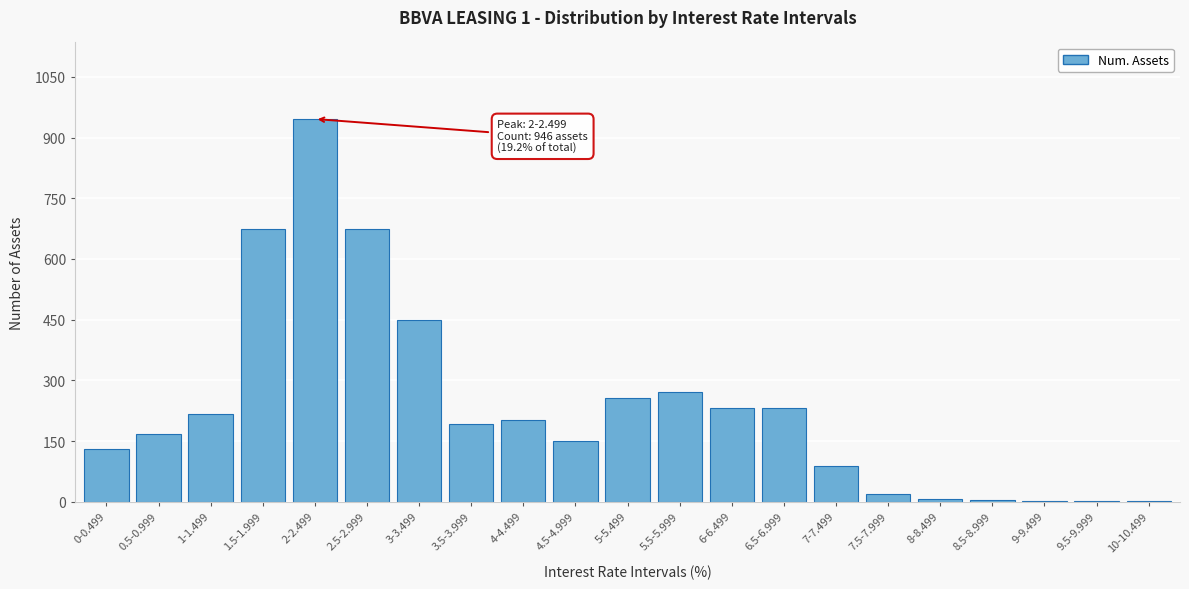

What is the maximum value shown in the chart?

946